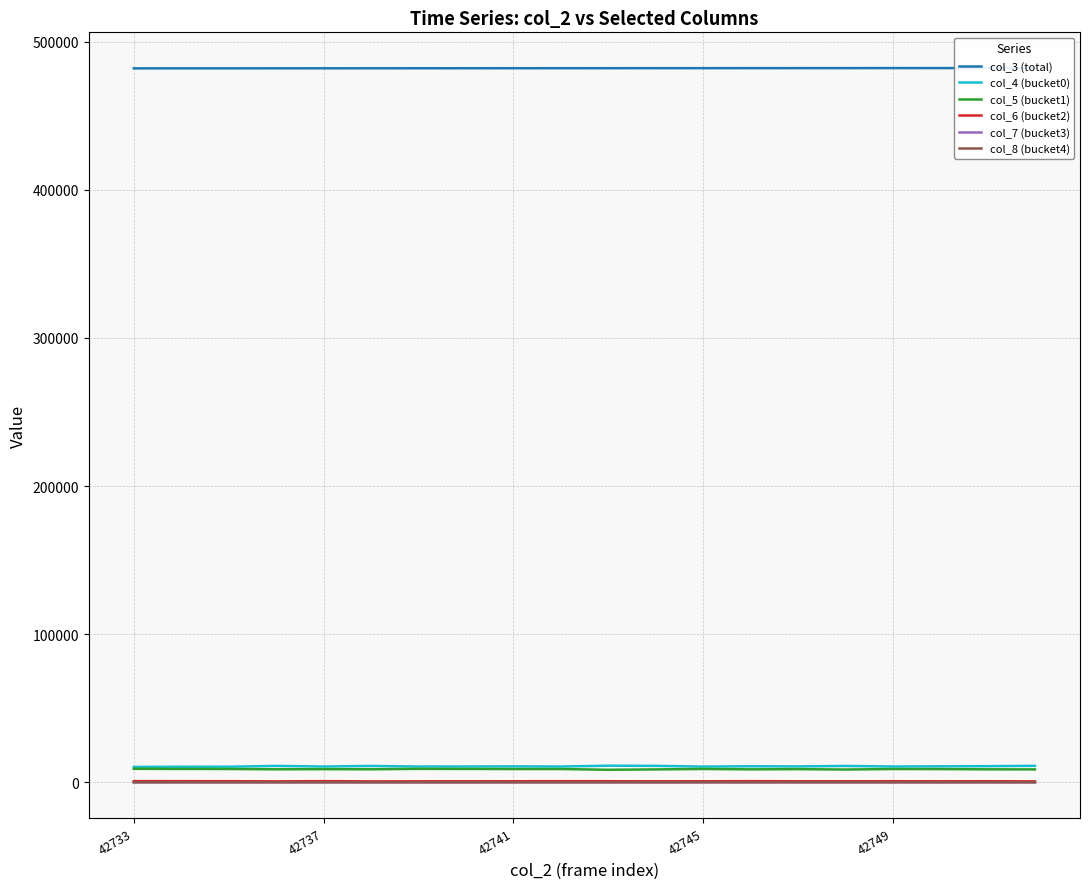

True or false: col_5 (bucket1) and col_8 (bucket4) intersect in this chart.

False